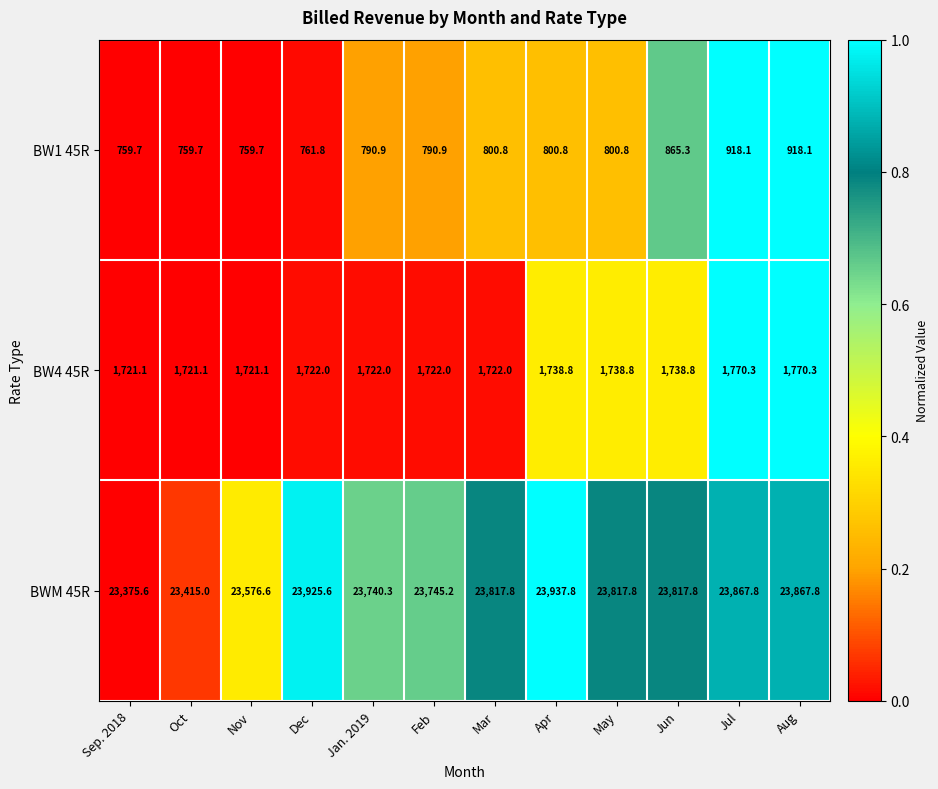

Which category has the lowest value in the BWM 45R series?

Sep. 2018